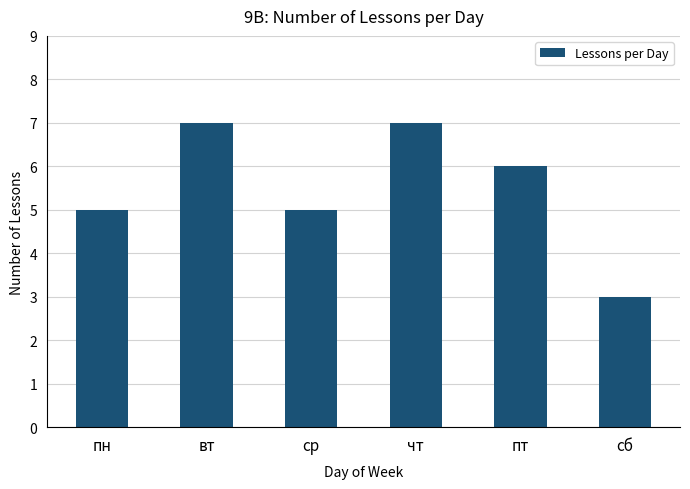

The value at вт is 10. True or false?

False